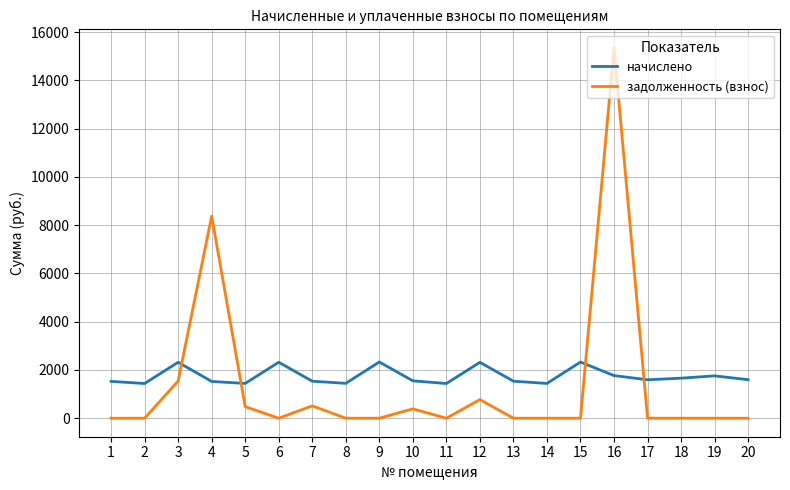

What are all the series names shown in the legend?

начислено, задолженность (взнос)